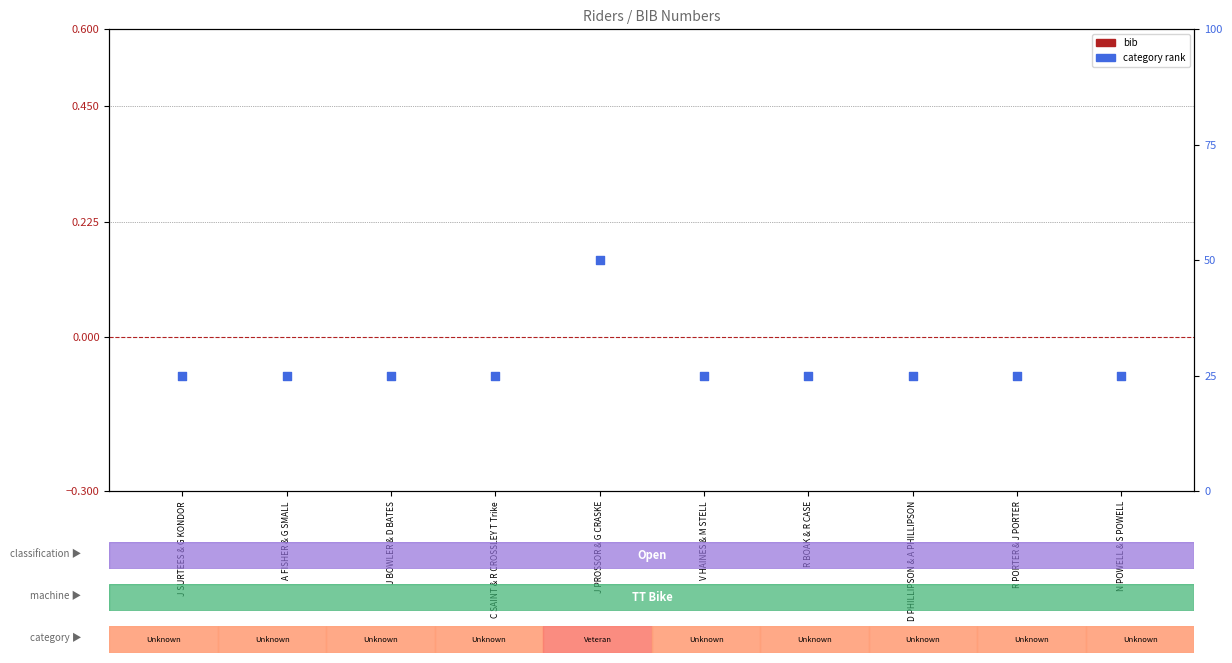

Which series reaches the maximum Y coordinate?

category rank